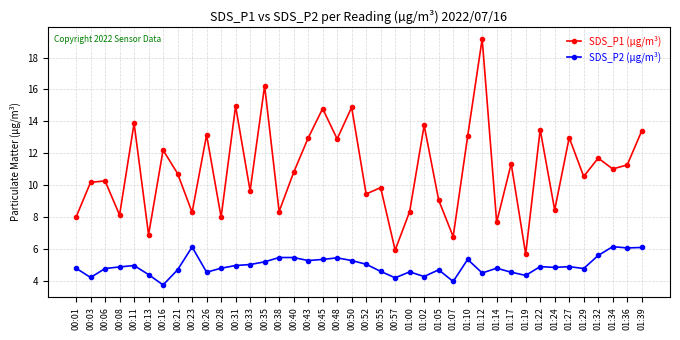

How many lines are shown in the chart?

2